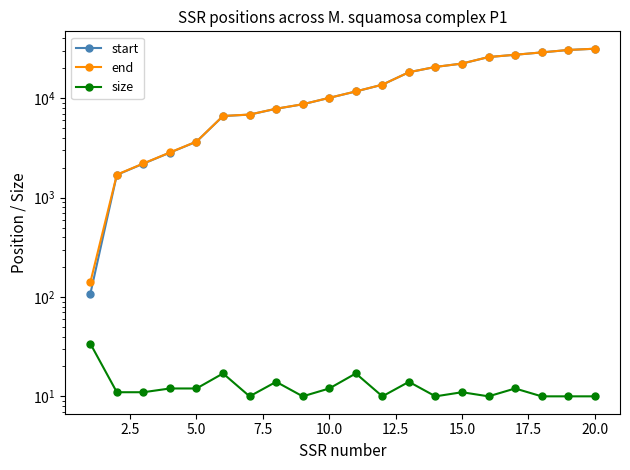

Rank the series by their maximum value, from highest to lowest.

end, start, size